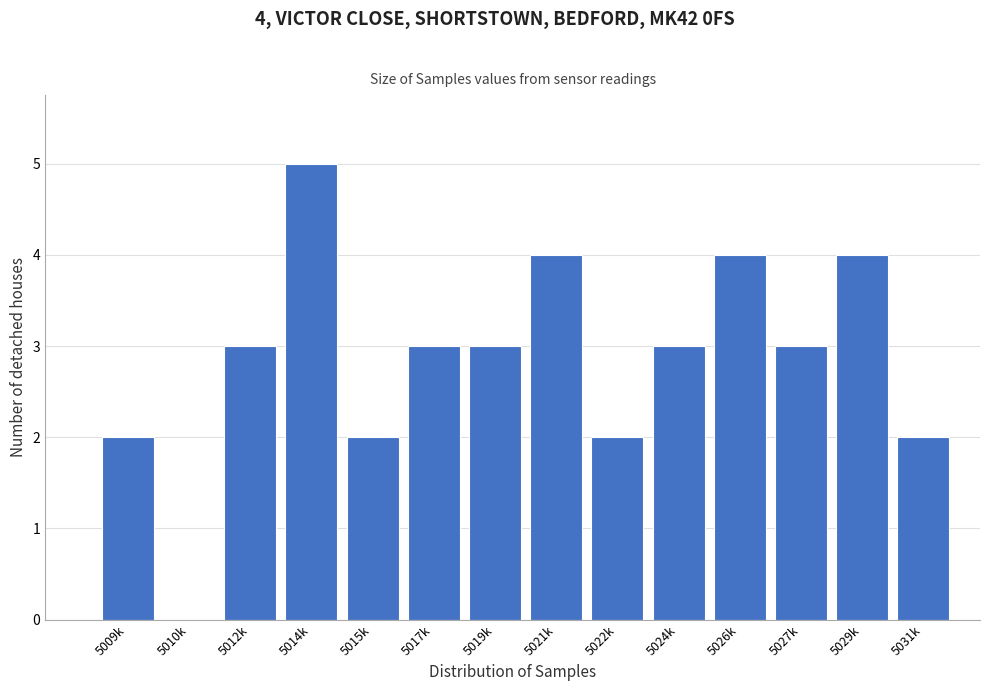

Reading right to left, what are all the values shown in this chart?

5031k=2	5029k=4	5027k=3	5026k=4	5024k=3	5022k=2	5021k=4	5019k=3	5017k=3	5015k=2	5014k=5	5012k=3	5010k=0	5009k=2